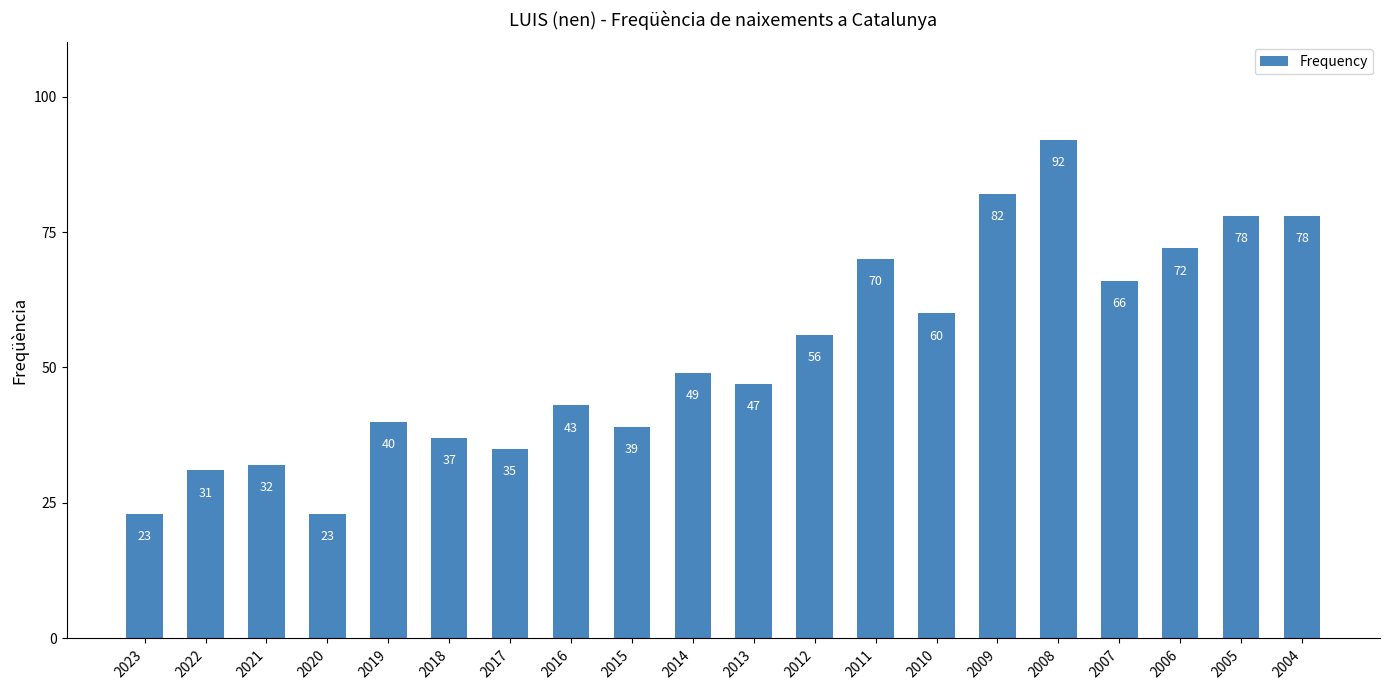

What is the greatest value displayed?

92